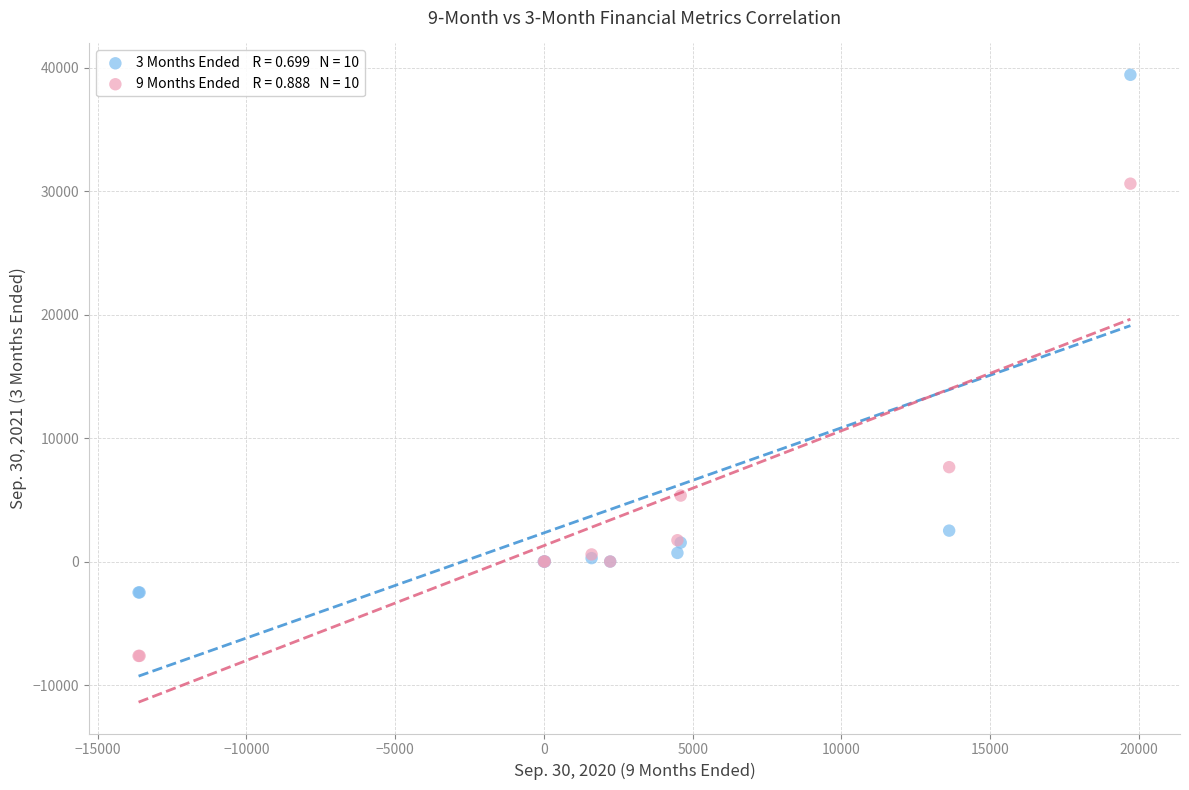

Across all series, what Y value is closest to 15883?

7642.0